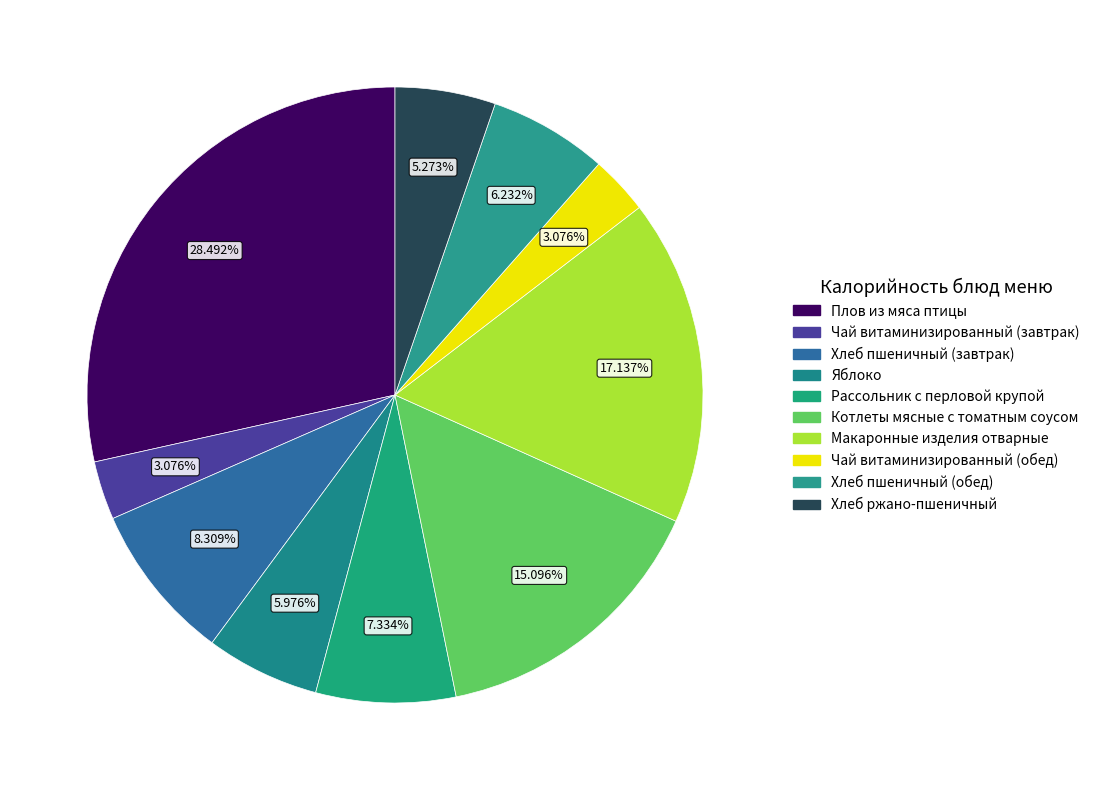

Combined, what portion of the pie is Чай витаминизированный (обед) and Хлеб ржано-пшеничный?

8.3%